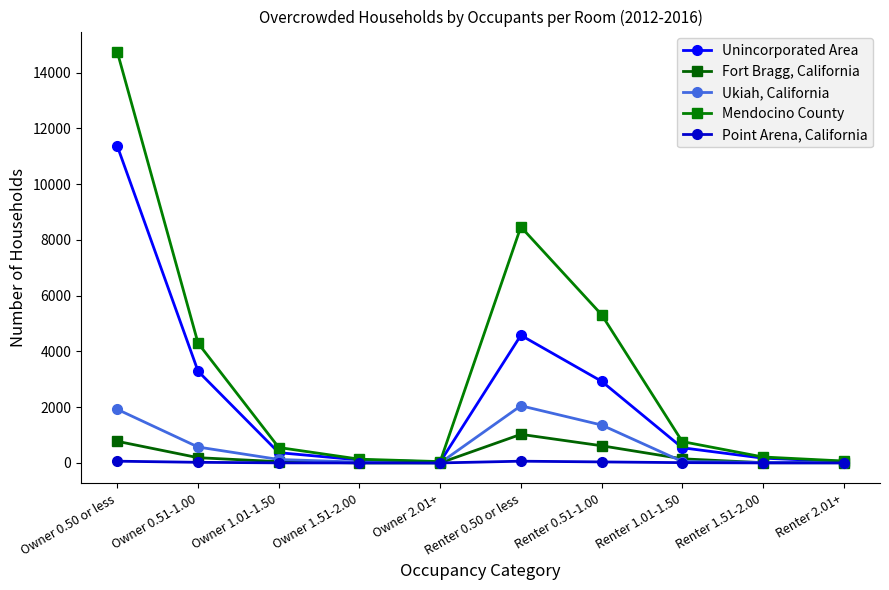

How many lines are shown in the chart?

5